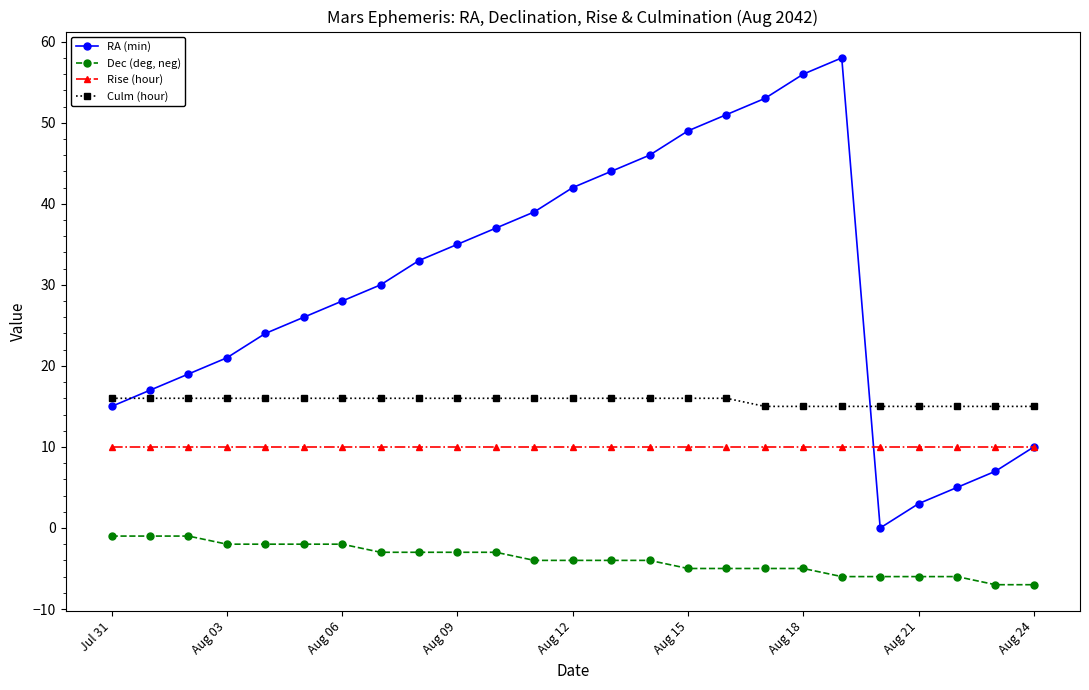

At how many categories does at least one series exceed 50?

4